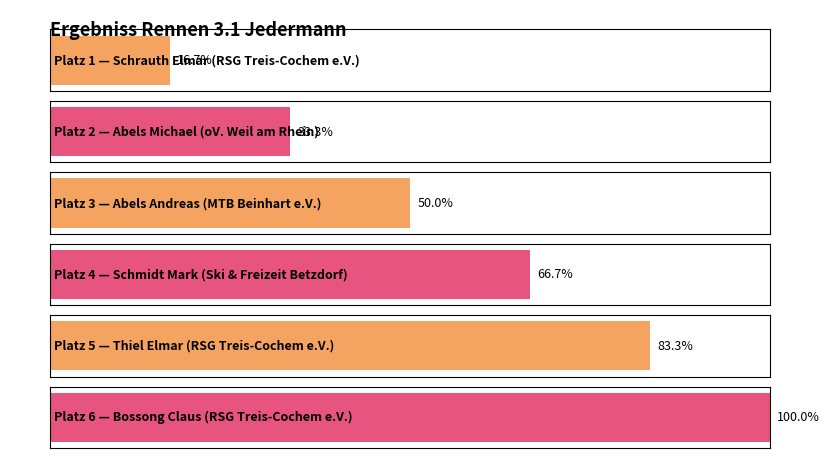

True or false: the data shows 4 at Ski & Freizeit Betzdorf.

True